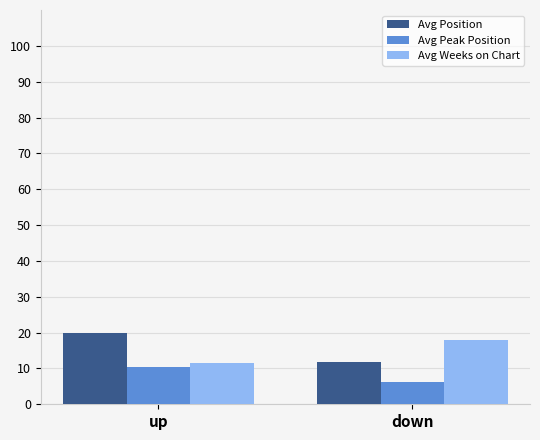

Is it true that Avg Weeks on Chart equals 18.0 at down?

True